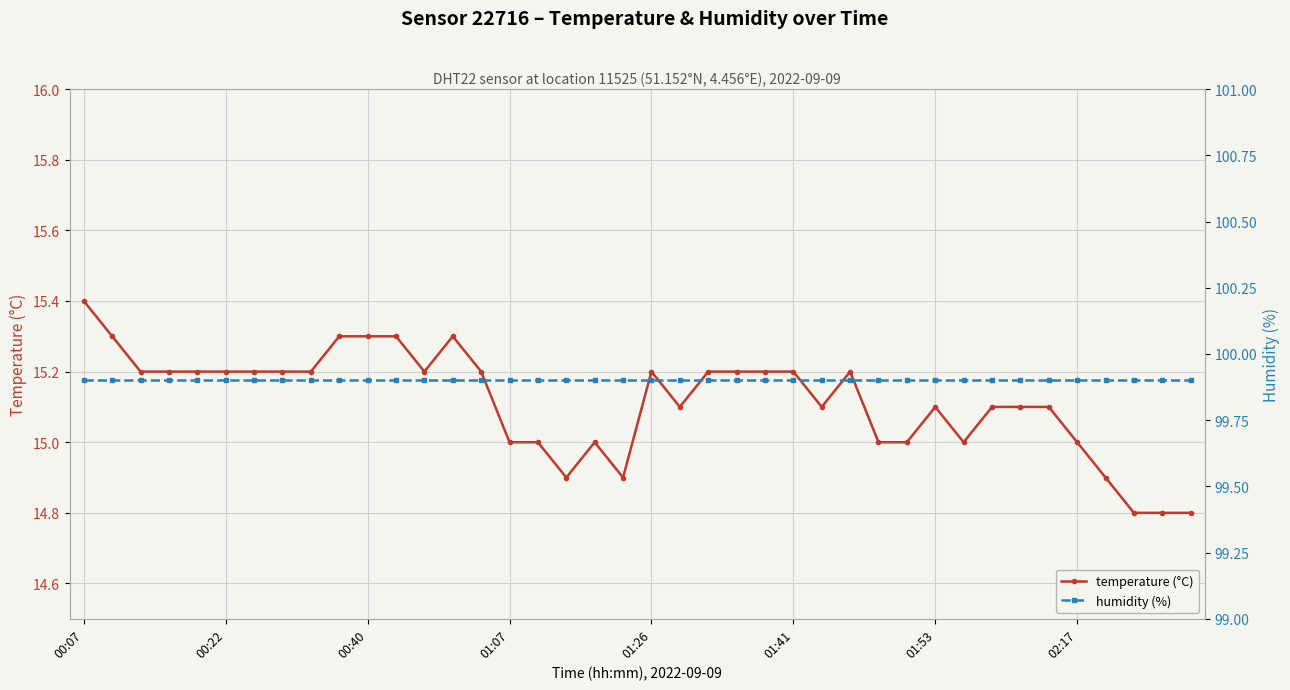

Which category has the highest value in the temperature (°C) series?

00:07